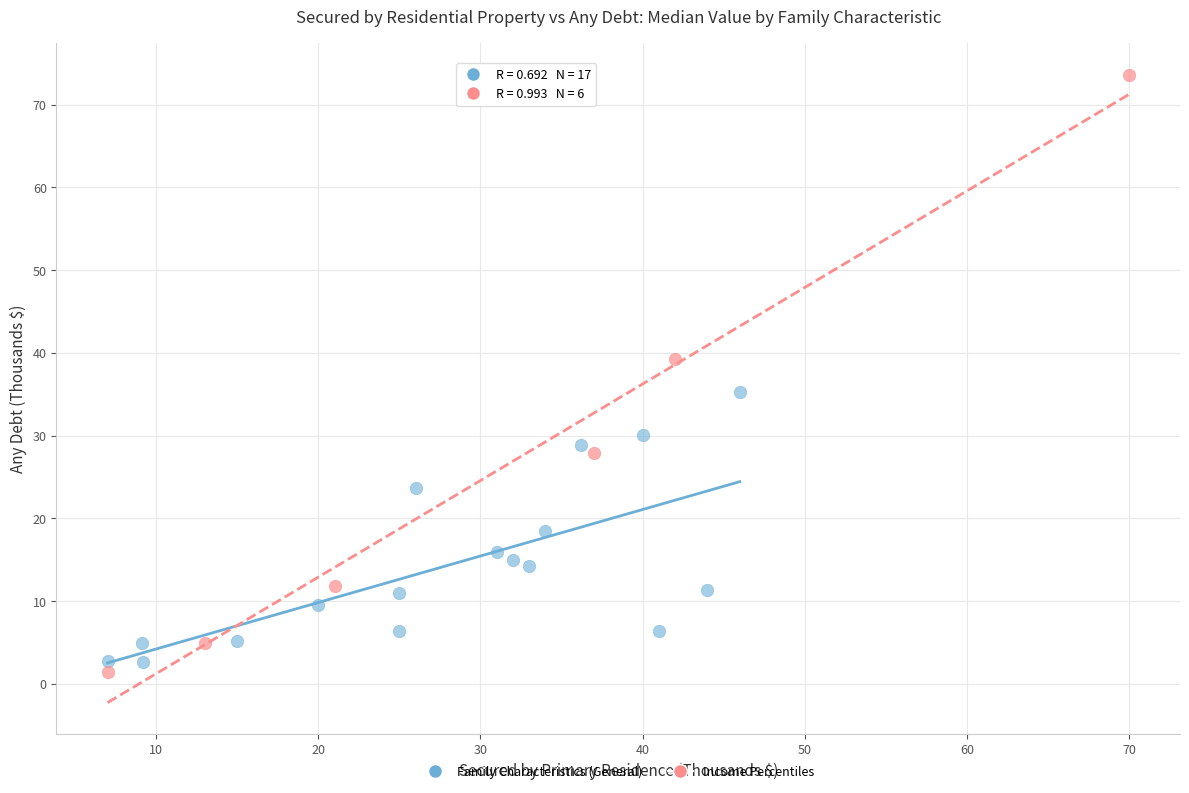

Which series reaches the maximum Y coordinate?

Income Percentiles